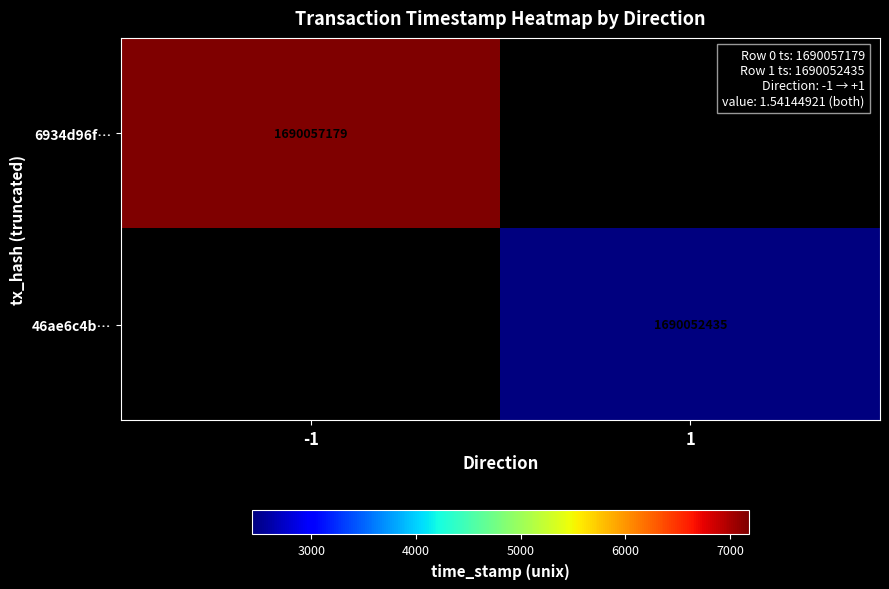

Is it true that 6934d96f… equals 540902615.9 at -1?

False